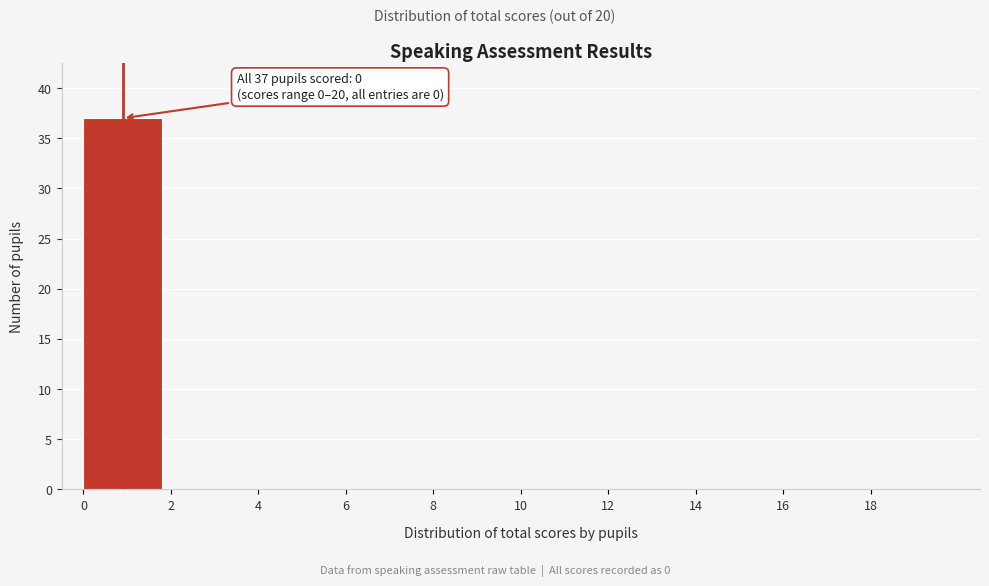

Over which range of the x-axis is the bar tallest?

0 to 2